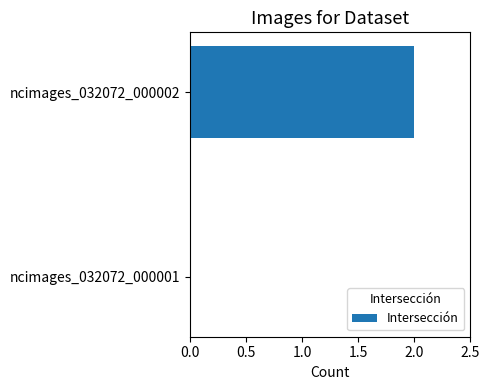

Which has a higher value, ncimages_032072_000002 or ncimages_032072_000001?

ncimages_032072_000002